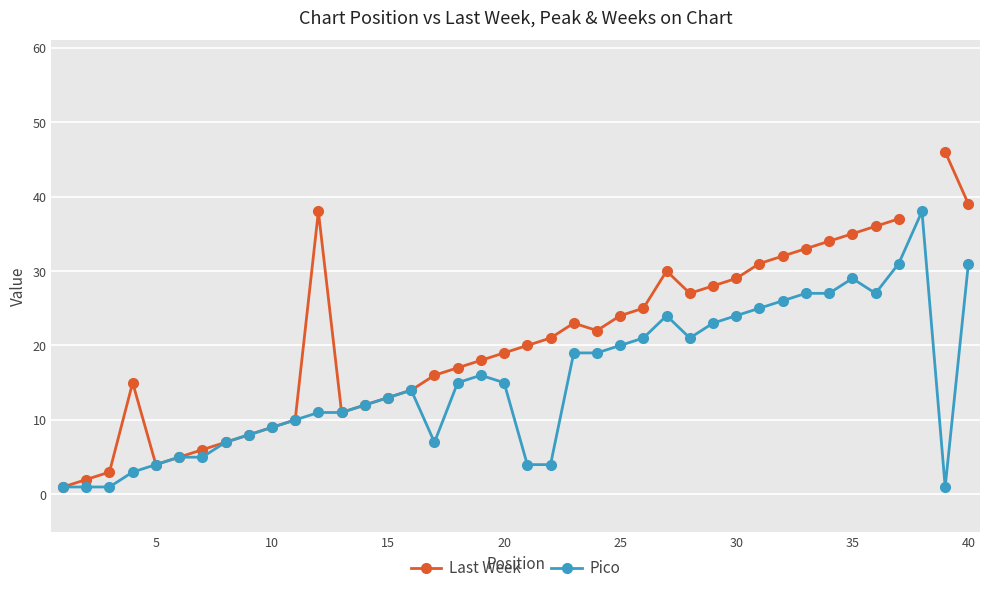

True or false: Pico has more than 2 interior local peaks.

True